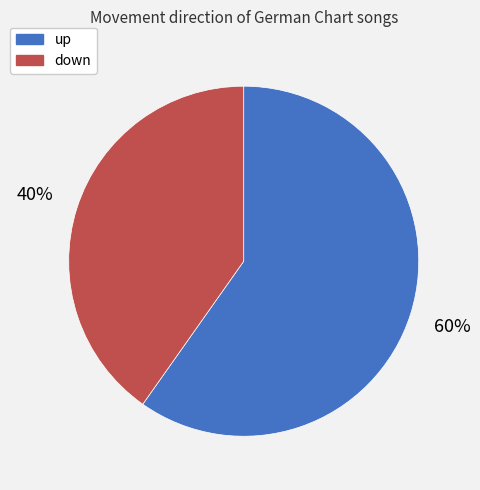

What is the ratio of the value at down to the value at up?

0.7